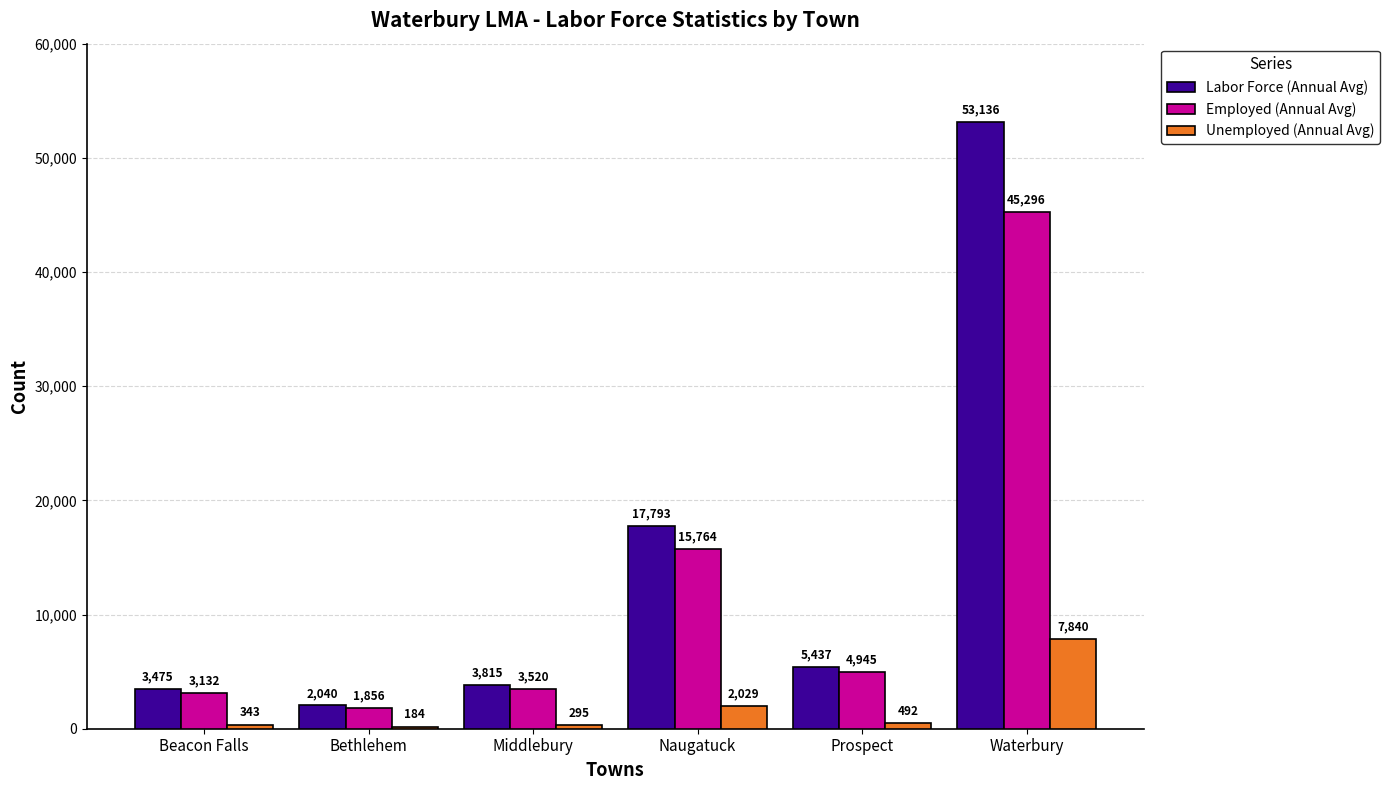

What is the minimum value shown in the chart?

184